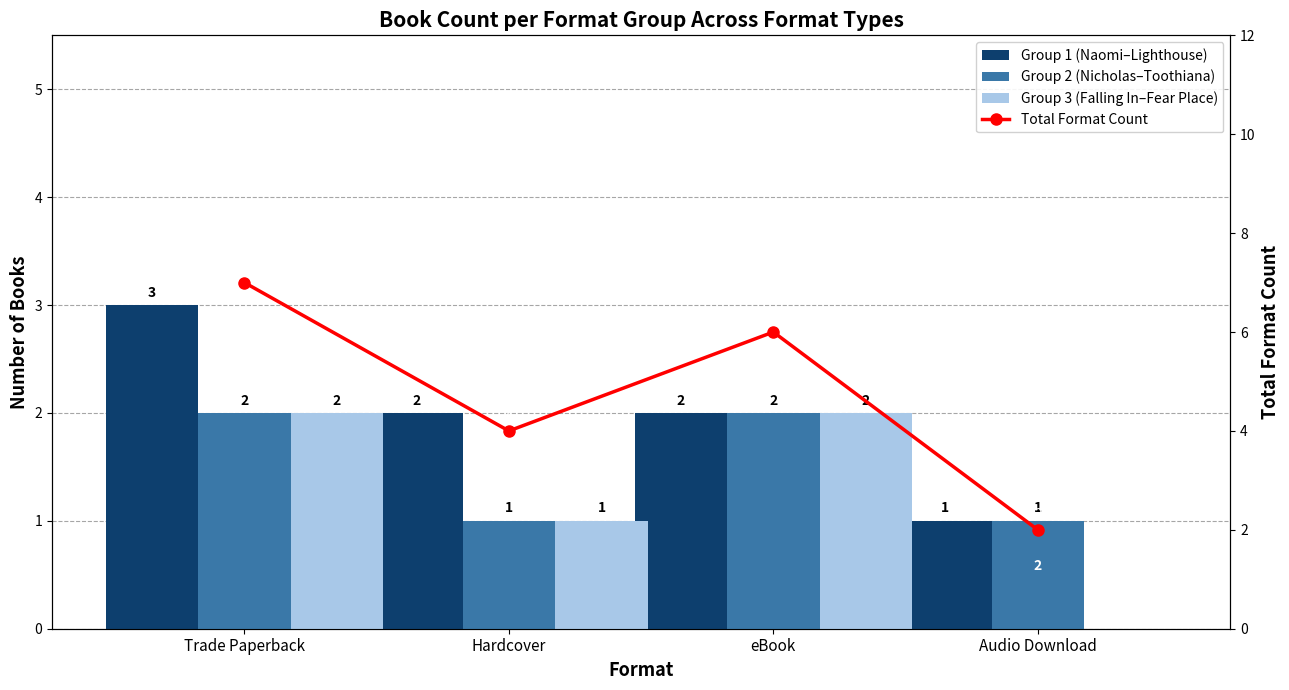

At how many categories does at least one series exceed 4?

2